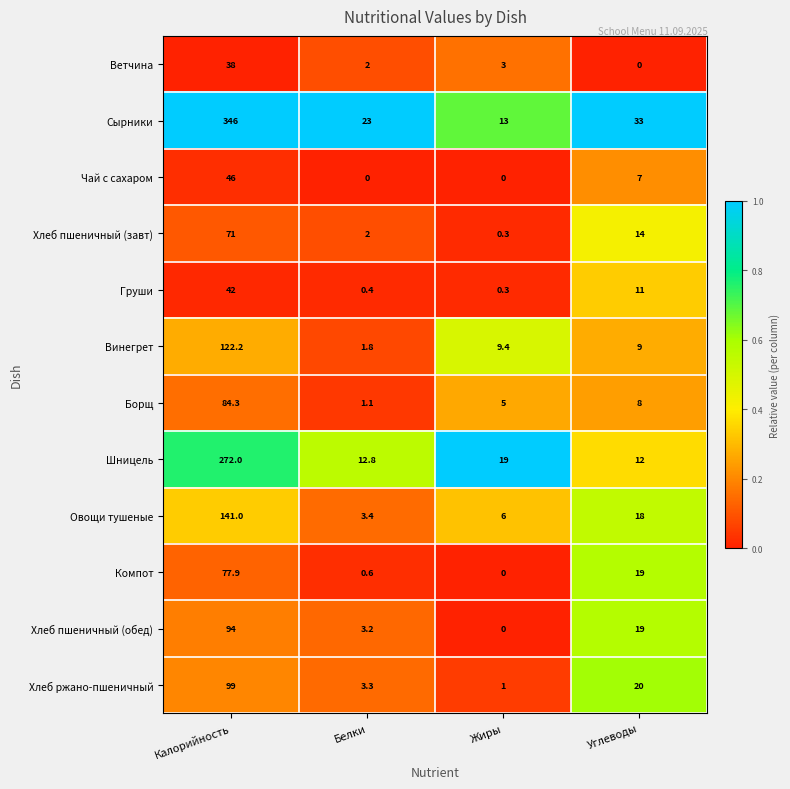

At how many categories does at least one series exceed 0?

4